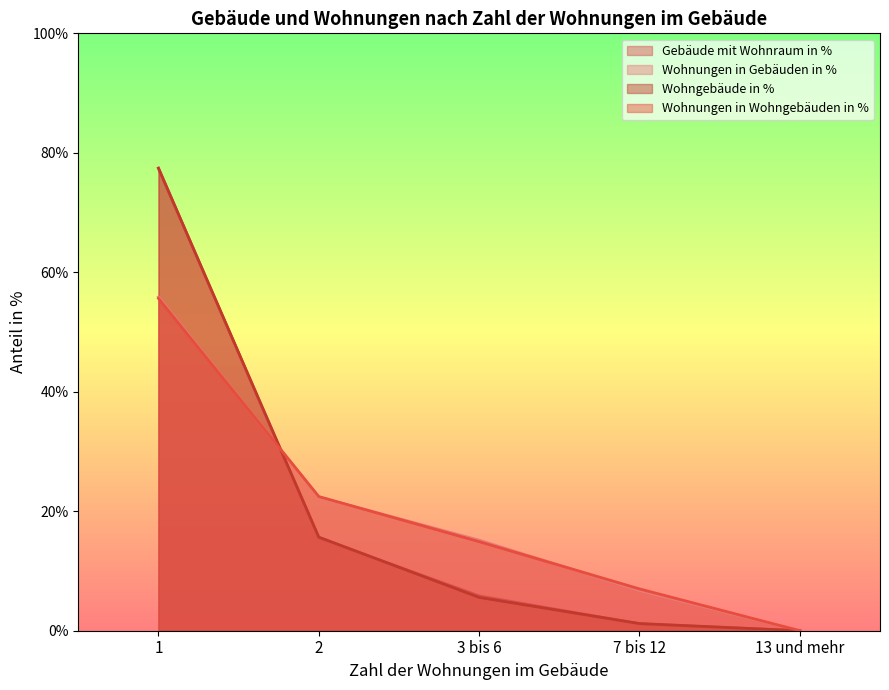

What value does the Wohngebäude in % series have at 7 bis 12?

1.2